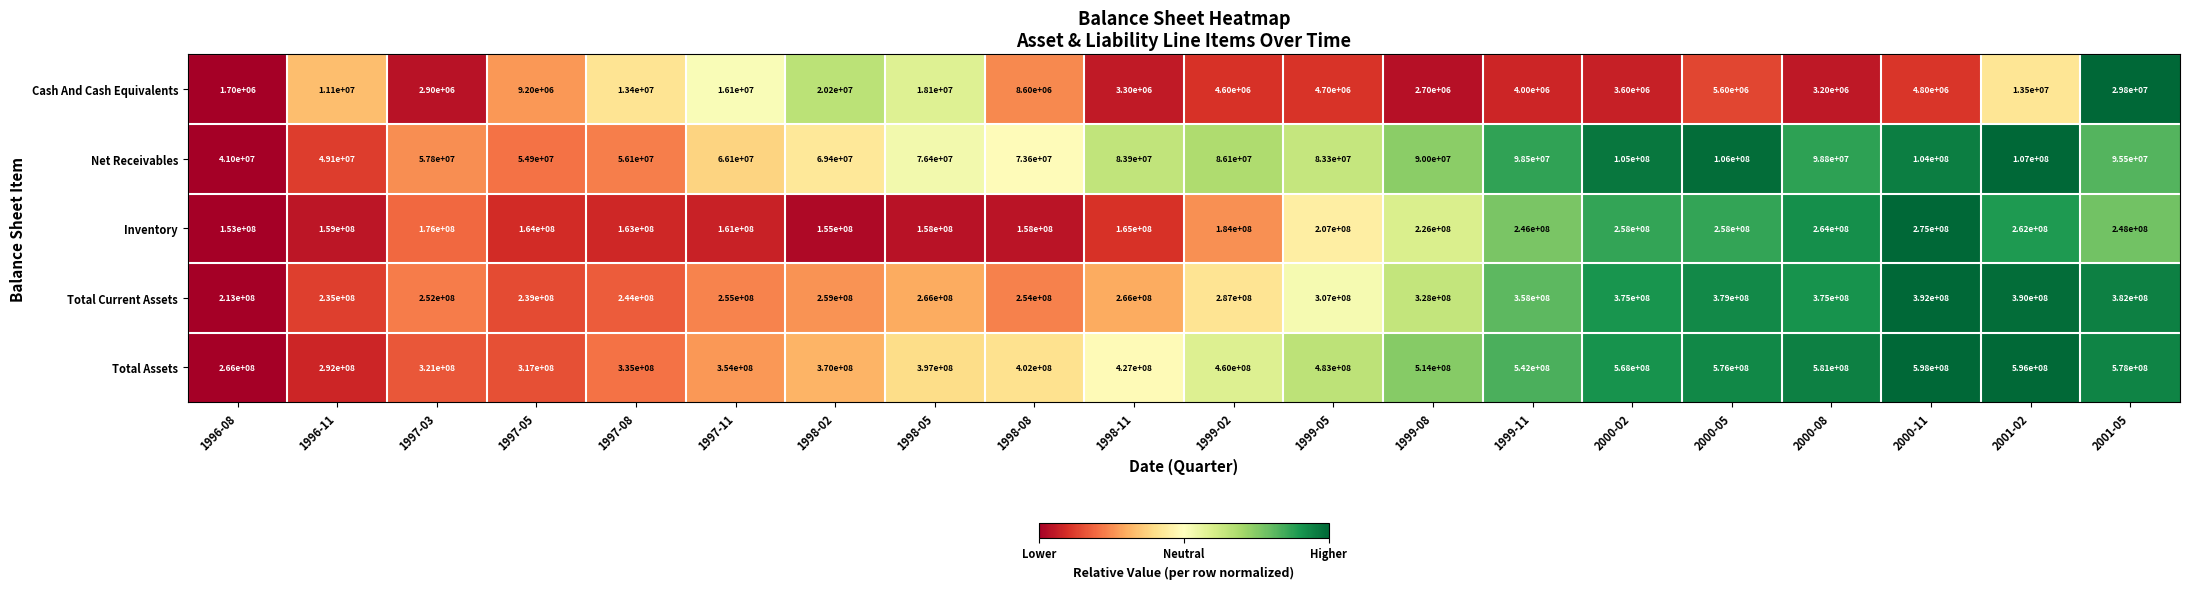

What is the sum of all Total Current Assets values?

6056000000